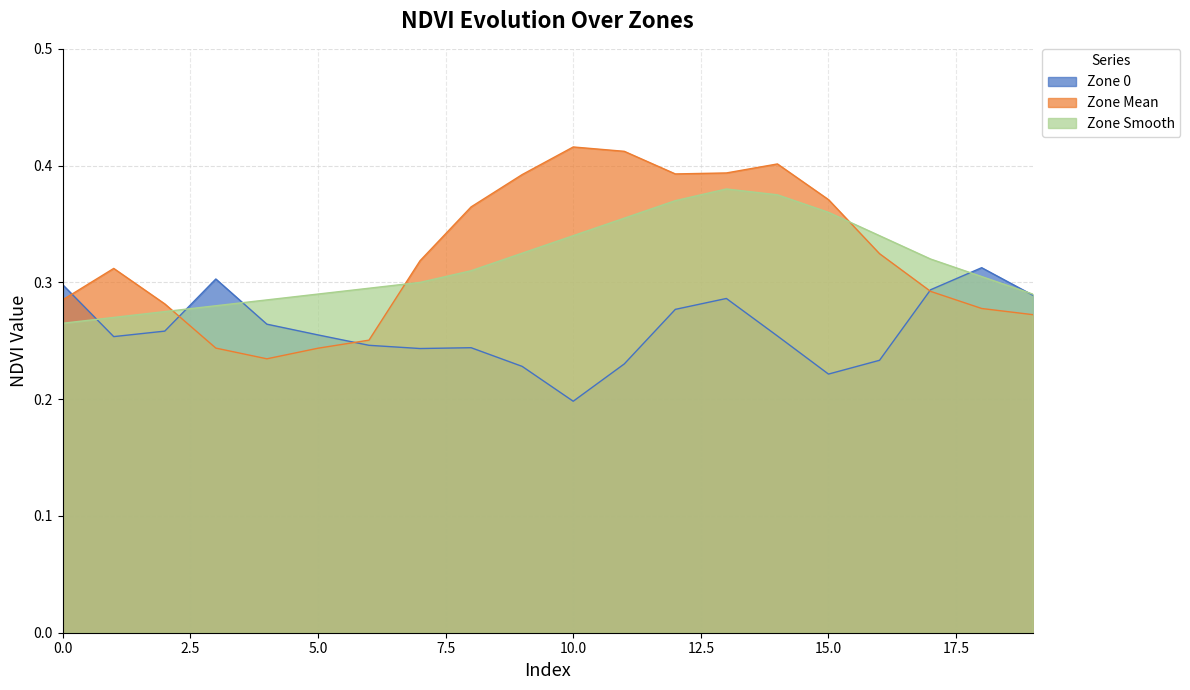

At 18, list the series in order from largest to smallest.

Zone 0, Zone Smooth, Zone Mean